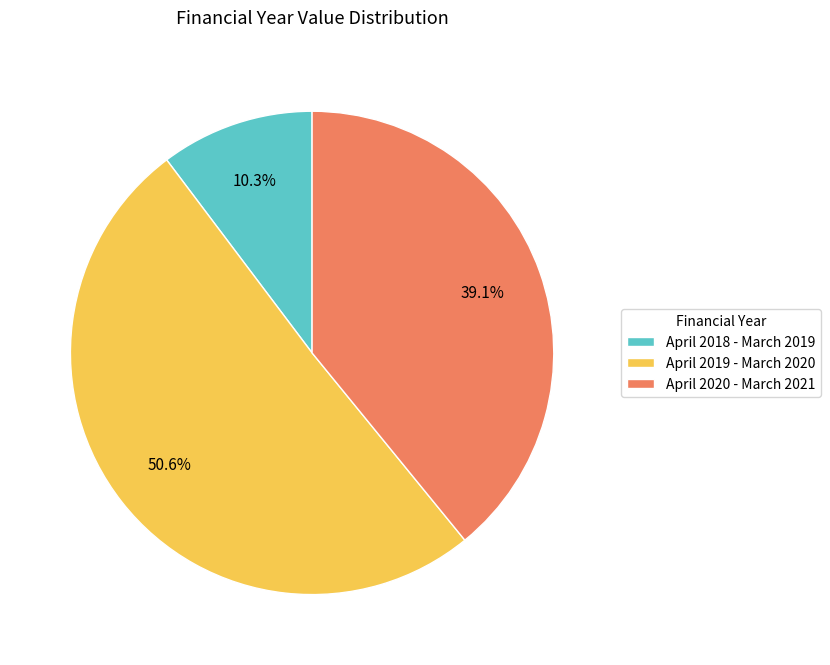

Does April 2019 - March 2020 represent more than half of the total?

Yes